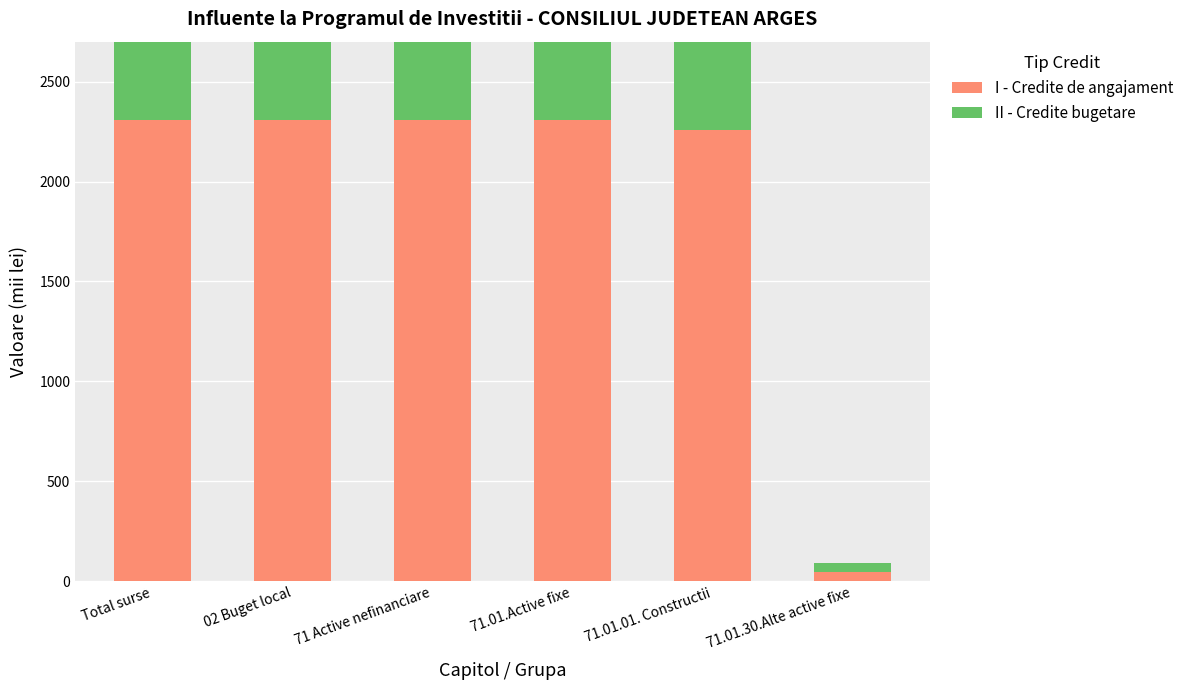

What is the difference between the maximum and minimum values in the I - Credite de angajament series?

2260.0